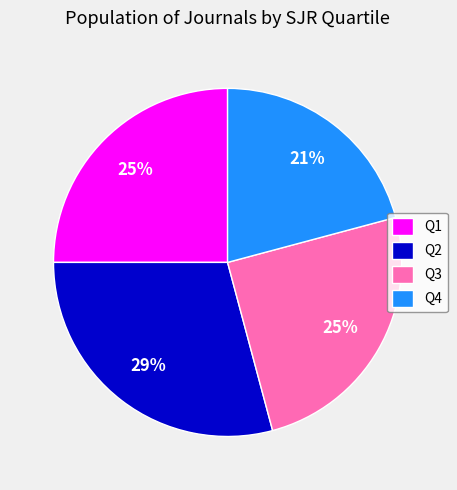

How many segments does this pie chart have?

4